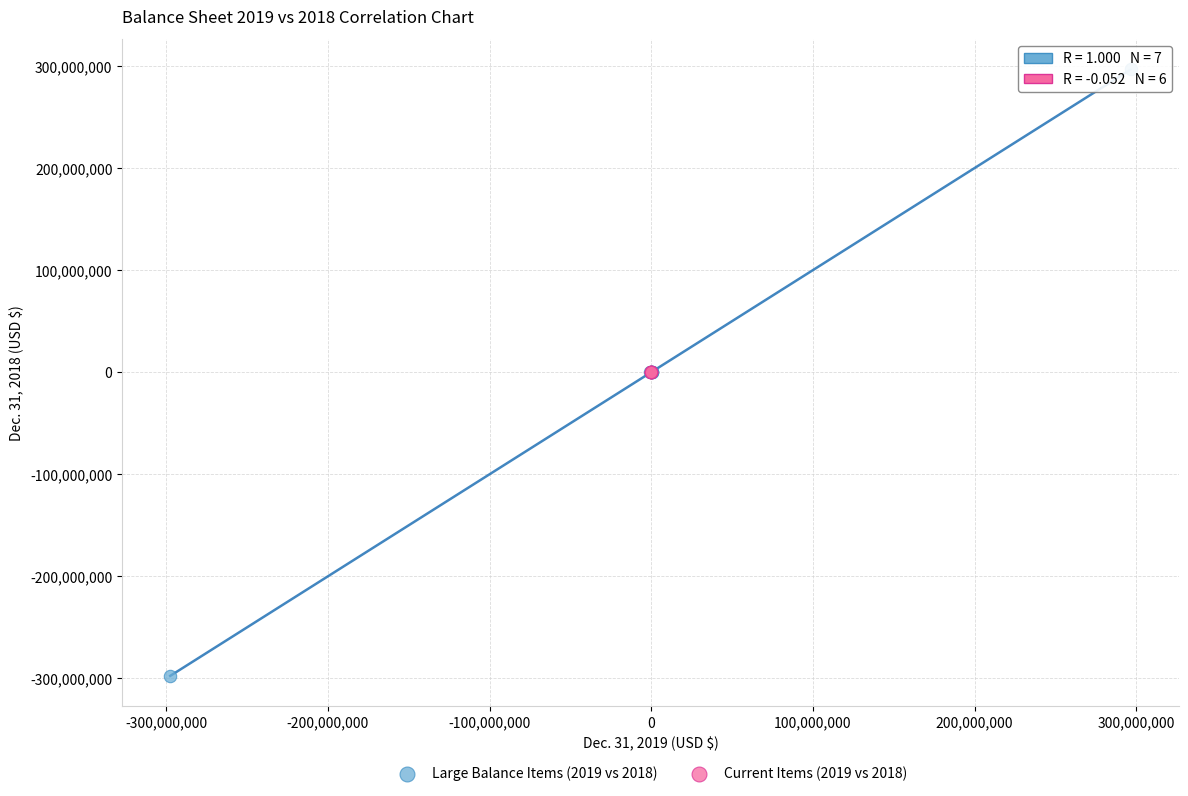

Which series has the widest spread of Y values?

Large Balance Items (2019 vs 2018)